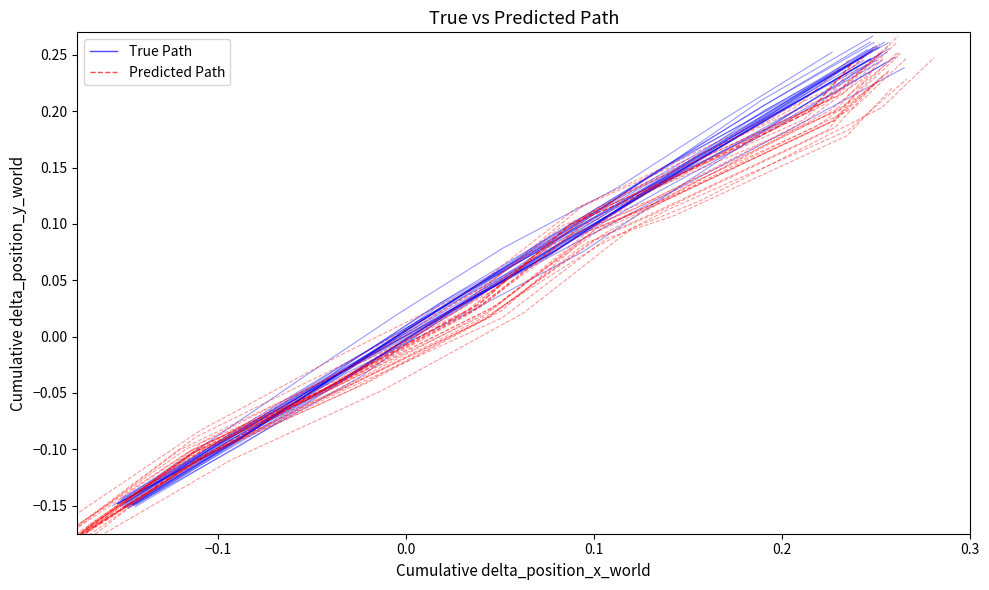

Rank the series by their average value, from highest to lowest.

True Path, Predicted Path